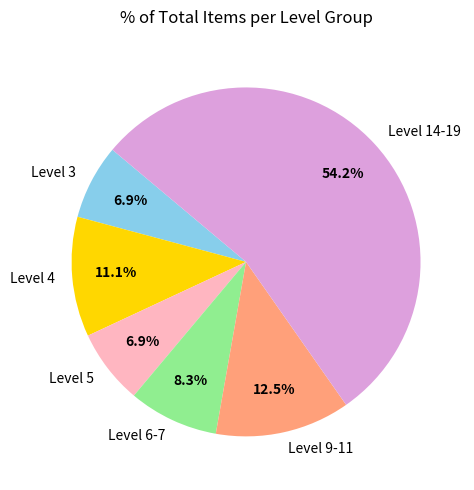

Which has a higher value, Level 4 or Level 5?

Level 4